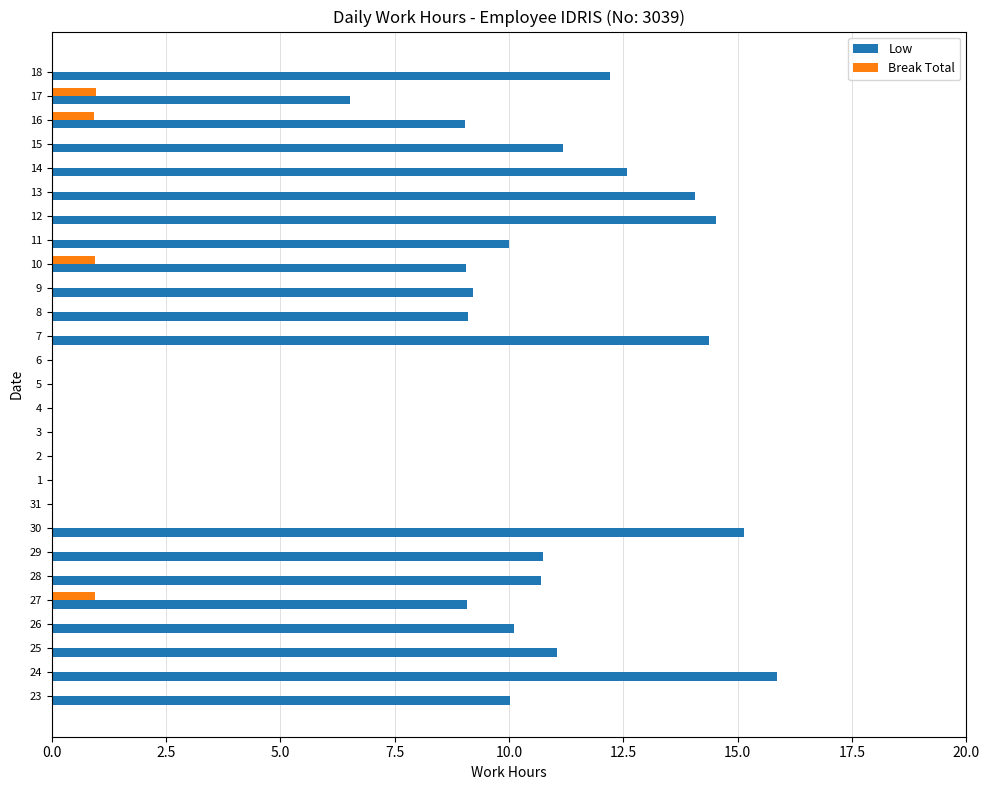

The Low series shows 3.6 at 27. True or false?

False